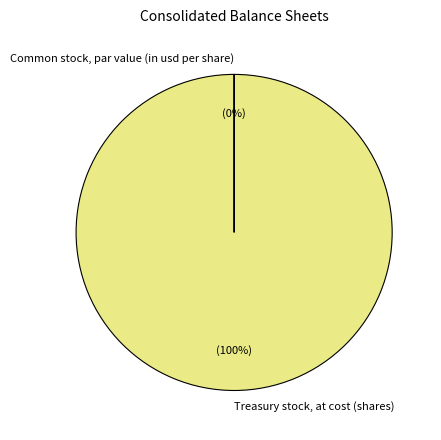

To the nearest percent, what is the average slice percentage?

50%